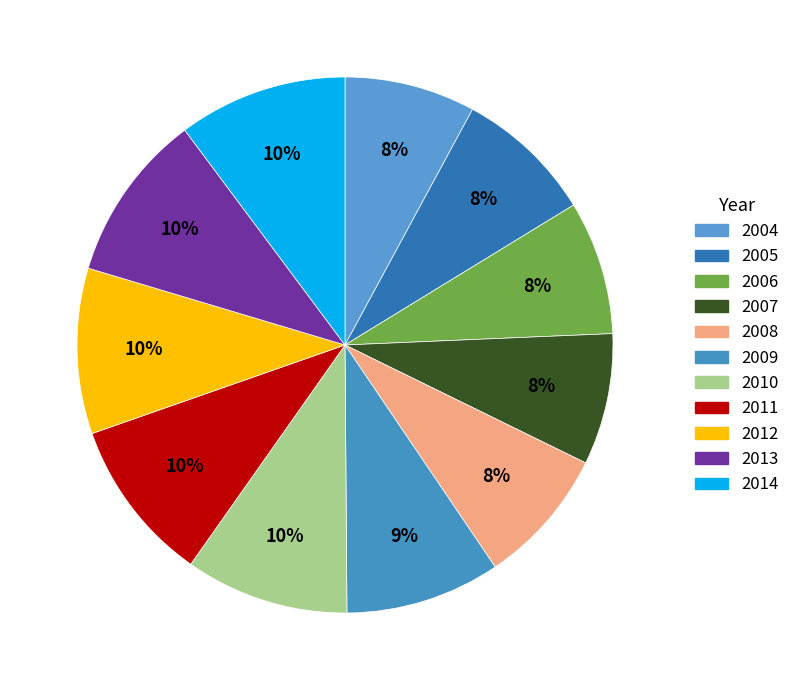

True or false: 2009 accounts for 3% of the total.

False